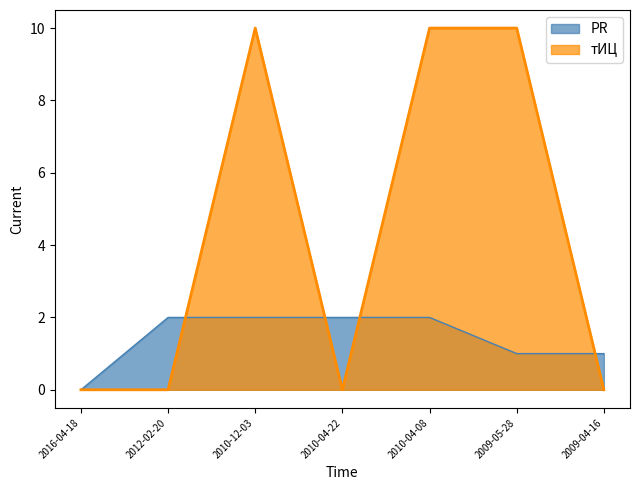

What are all the series names shown in the legend?

PR, тИЦ